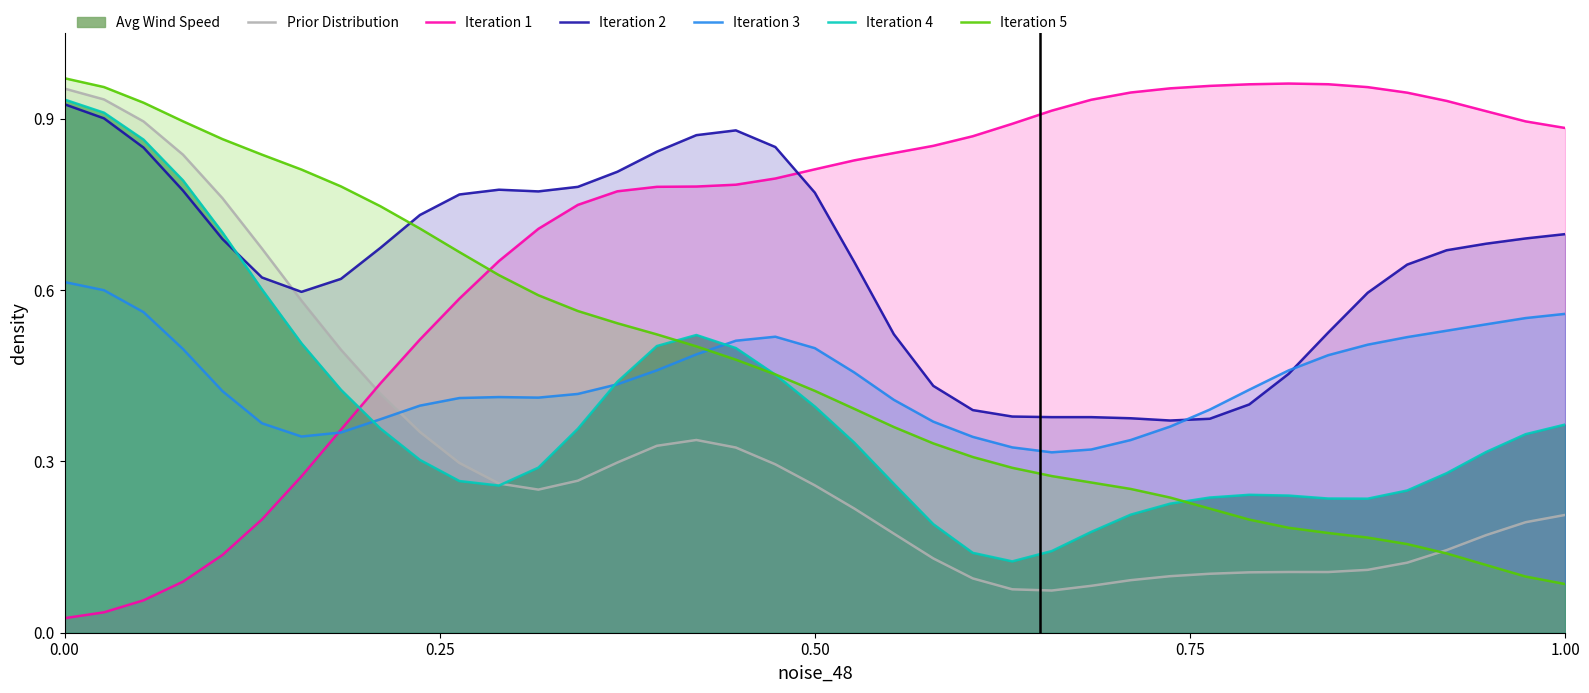

Reading left to right, list all the values displayed in this chart.

Prior Distribution: 1.0	0.9	0.9	0.8	0.8	0.7	0.6	0.5	0.4	0.4	0.3	0.3	0.3	0.3	0.3	0.3	0.3	0.3	0.3	0.3	0.2	0.2	0.1	0.1	0.1	0.1	0.1	0.1	0.1	0.1	0.1	0.1	0.1	0.1	0.1	0.1	0.2	0.2	0.2
Iteration 1: 0.0	0.0	0.1	0.1	0.1	0.2	0.3	0.4	0.4	0.5	0.6	0.7	0.7	0.7	0.8	0.8	0.8	0.8	0.8	0.8	0.8	0.8	0.9	0.9	0.9	0.9	0.9	0.9	1.0	1.0	1.0	1.0	1.0	1.0	0.9	0.9	0.9	0.9	0.9
Iteration 2: 0.9	0.9	0.8	0.8	0.7	0.6	0.6	0.6	0.7	0.7	0.8	0.8	0.8	0.8	0.8	0.8	0.9	0.9	0.9	0.8	0.6	0.5	0.4	0.4	0.4	0.4	0.4	0.4	0.4	0.4	0.4	0.5	0.5	0.6	0.6	0.7	0.7	0.7	0.7
Iteration 3: 0.6	0.6	0.6	0.5	0.4	0.4	0.3	0.4	0.4	0.4	0.4	0.4	0.4	0.4	0.4	0.5	0.5	0.5	0.5	0.5	0.5	0.4	0.4	0.3	0.3	0.3	0.3	0.3	0.4	0.4	0.4	0.5	0.5	0.5	0.5	0.5	0.5	0.6	0.6
Iteration 4: 0.9	0.9	0.9	0.8	0.7	0.6	0.5	0.4	0.4	0.3	0.3	0.3	0.3	0.4	0.4	0.5	0.5	0.5	0.5	0.4	0.3	0.3	0.2	0.1	0.1	0.1	0.2	0.2	0.2	0.2	0.2	0.2	0.2	0.2	0.2	0.3	0.3	0.3	0.4
Iteration 5: 1.0	1.0	0.9	0.9	0.9	0.8	0.8	0.8	0.7	0.7	0.7	0.6	0.6	0.6	0.5	0.5	0.5	0.5	0.5	0.4	0.4	0.4	0.3	0.3	0.3	0.3	0.3	0.3	0.2	0.2	0.2	0.2	0.2	0.2	0.2	0.1	0.1	0.1	0.1